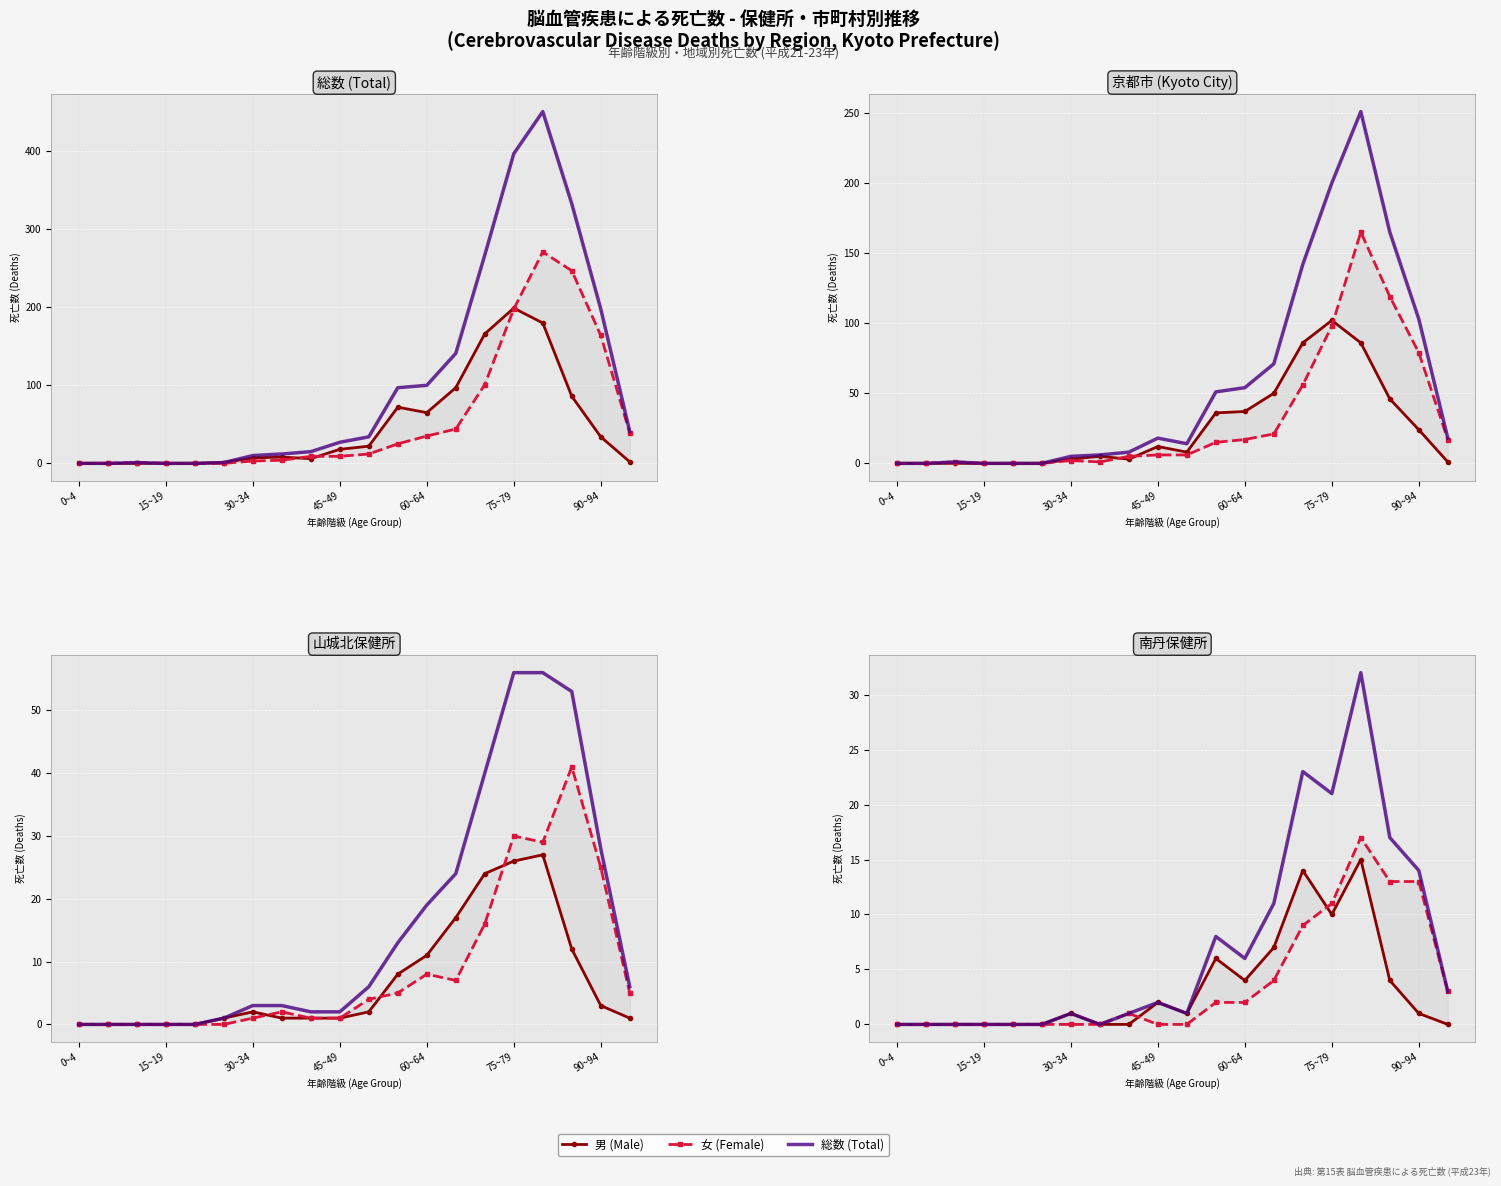

How many categories are shown in the chart?

20